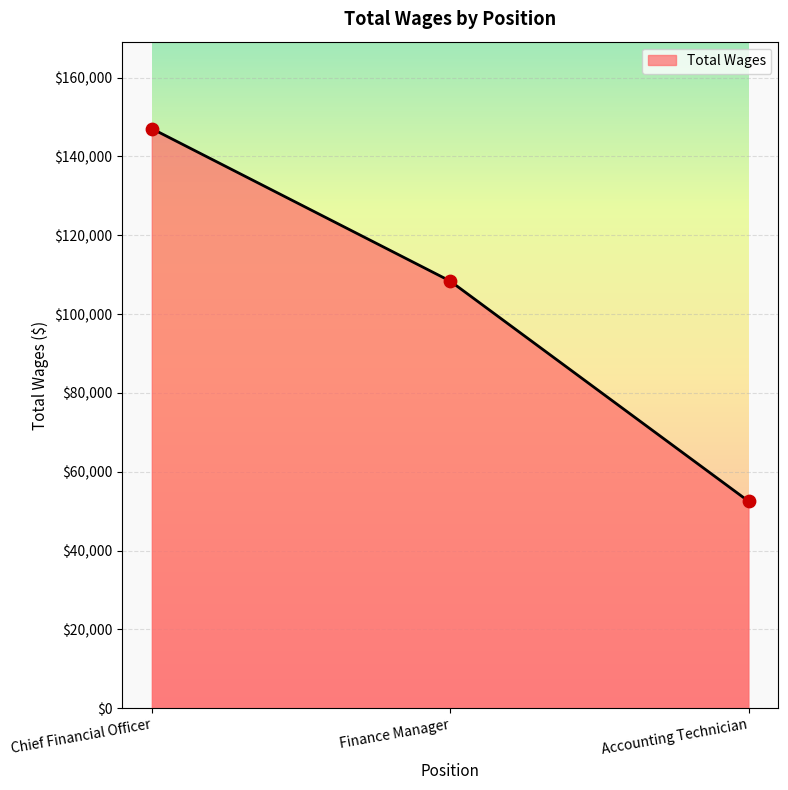

What is the change in value from Finance Manager to Accounting Technician?

-55863